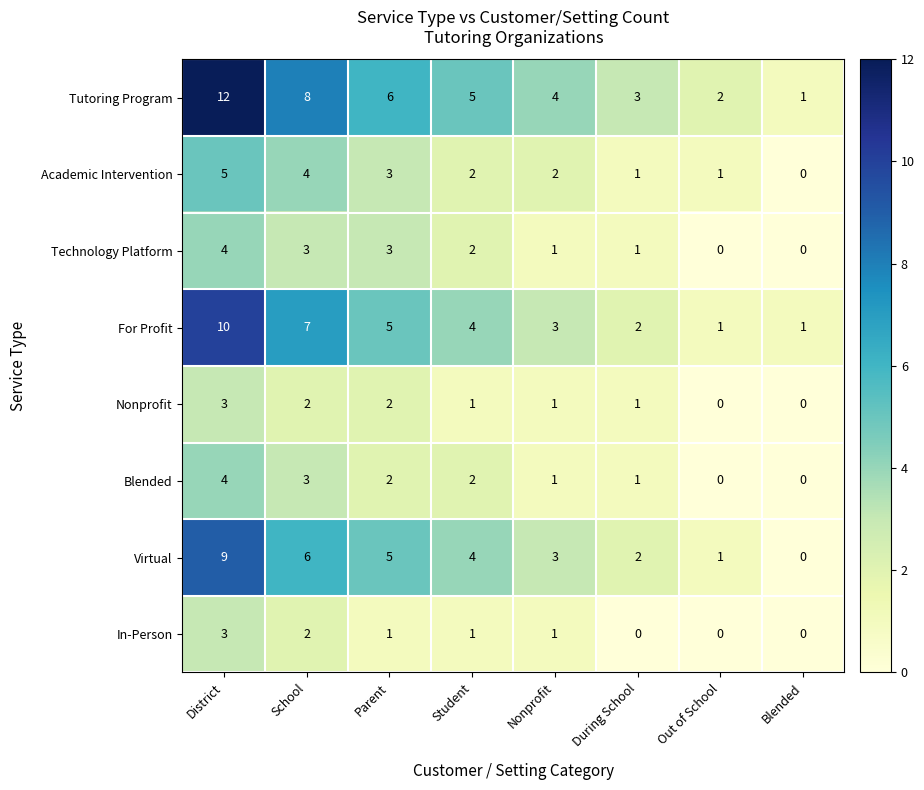

What is the sum of the Academic Intervention values at During School and District?

6